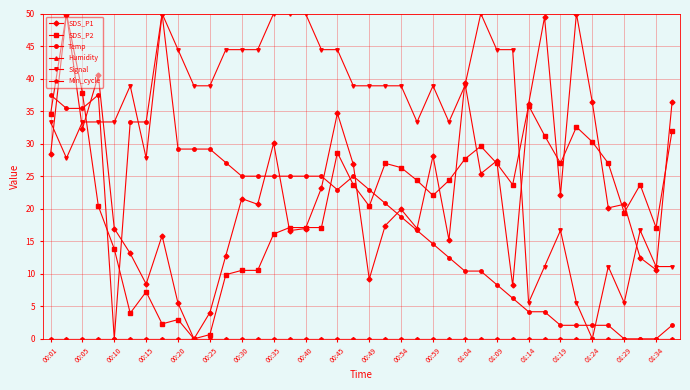

Does the chart have visible grid lines?

Yes